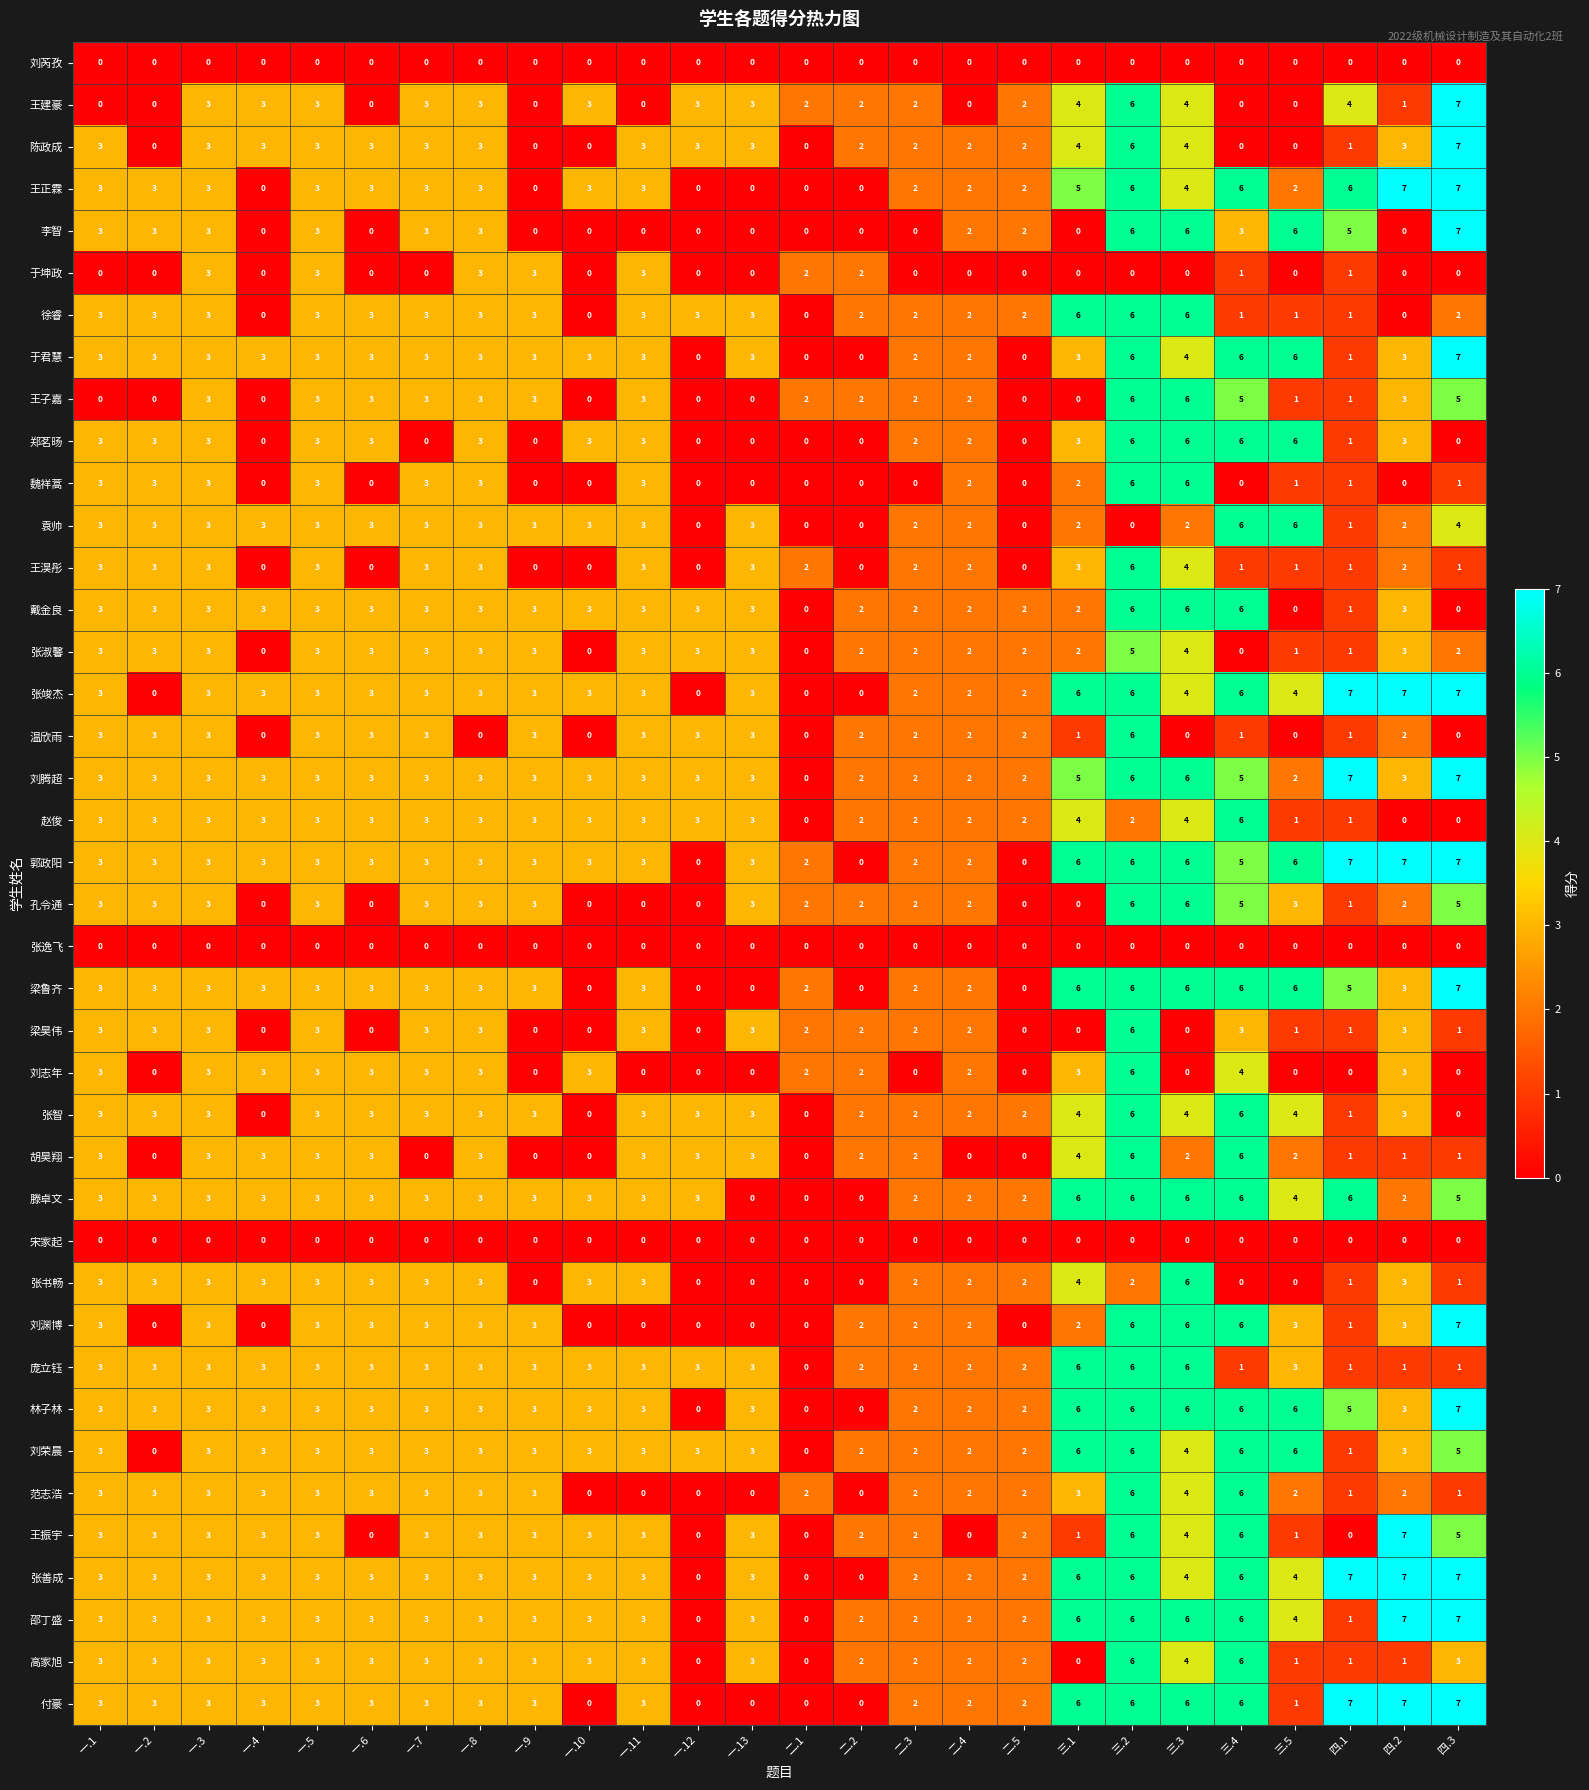

True or false: 陈政成 has a value of 2 at 二.5.

True